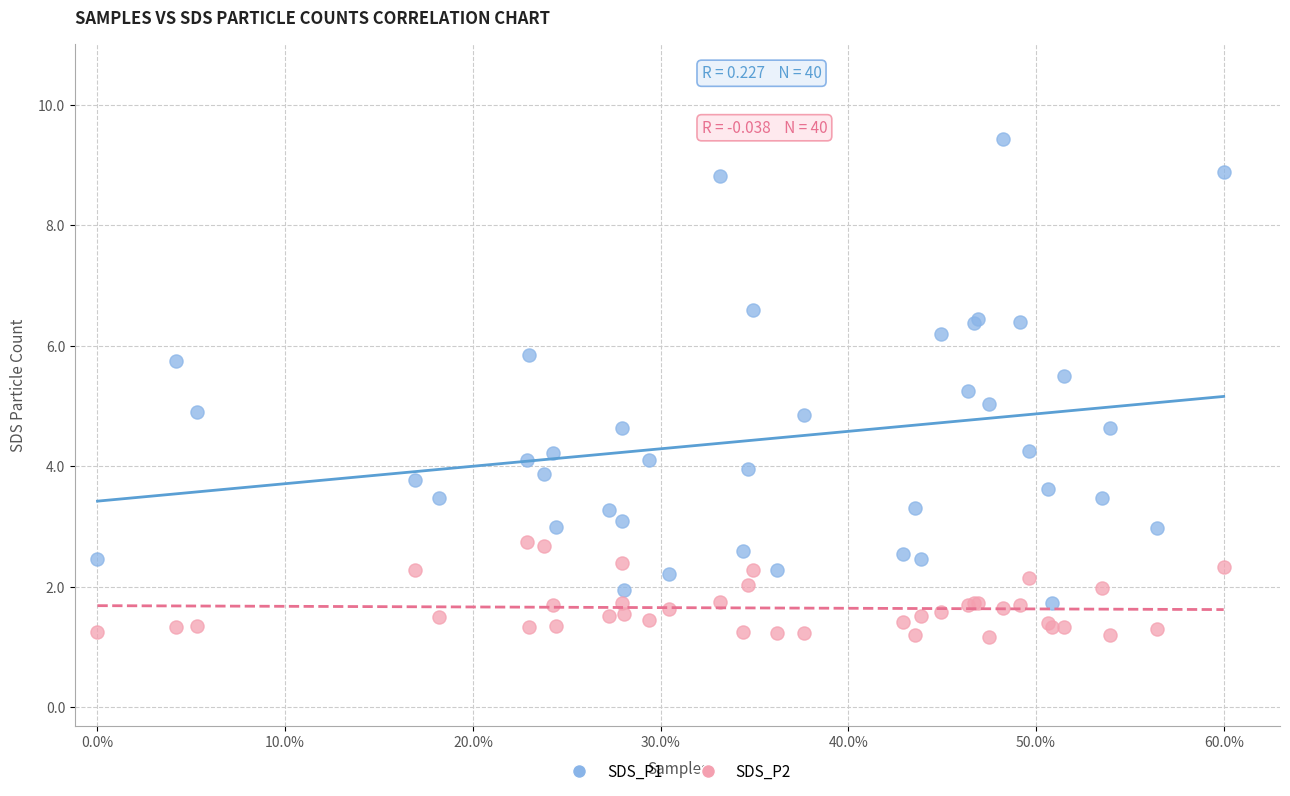

Which series contains the lowest Y value?

SDS_P2